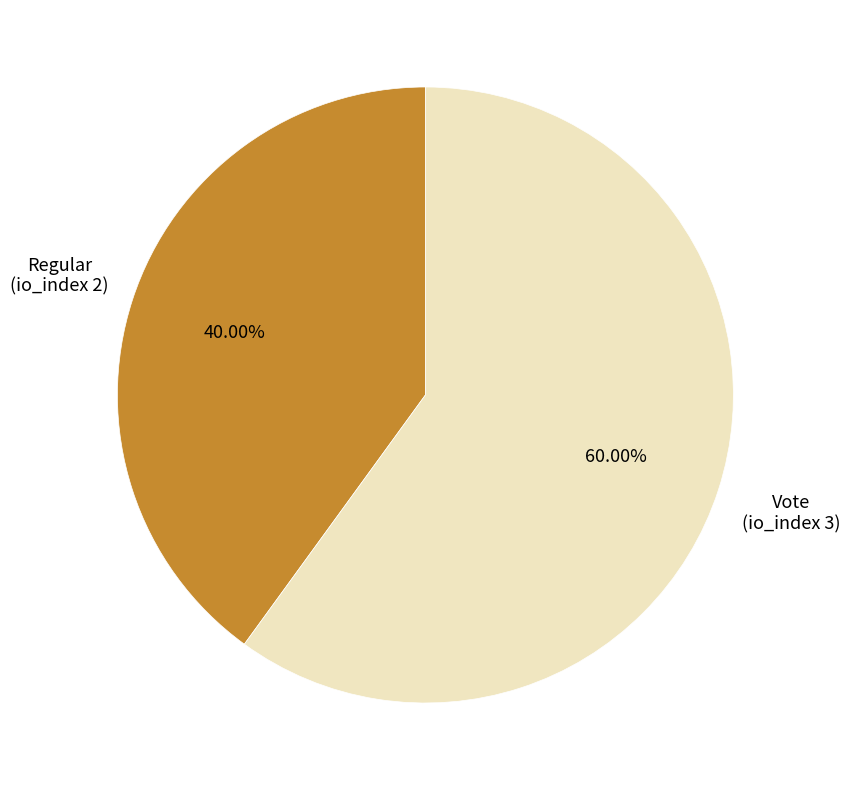

Rank the categories by value from lowest to highest.

Regular (tx 1), Vote (tx 2)